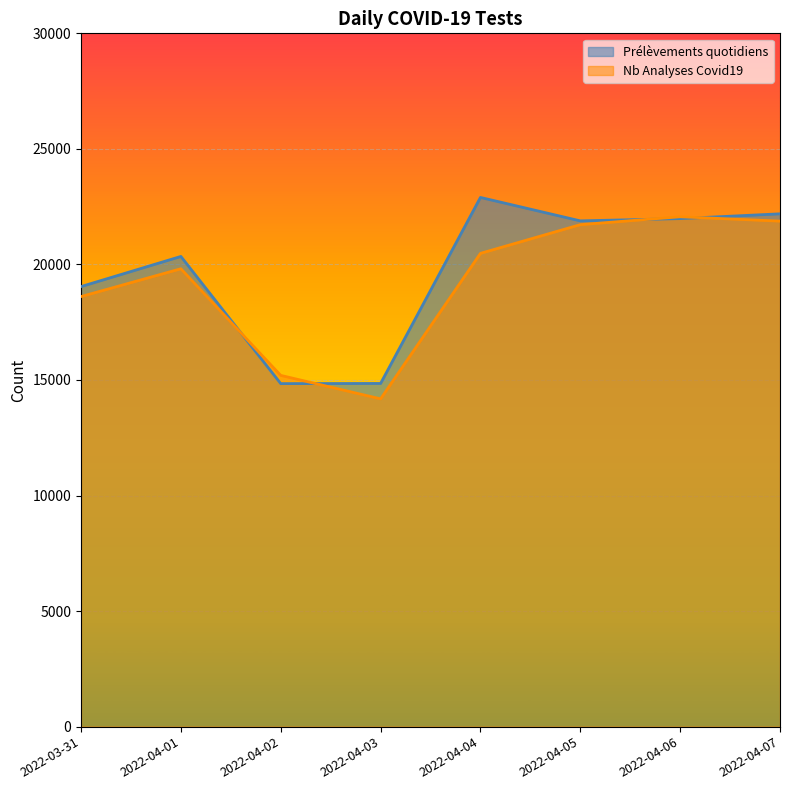

List the labels in order of Prélèvements quotidiens value, smallest first.

2022-04-02, 2022-04-03, 2022-03-31, 2022-04-01, 2022-04-05, 2022-04-06, 2022-04-07, 2022-04-04